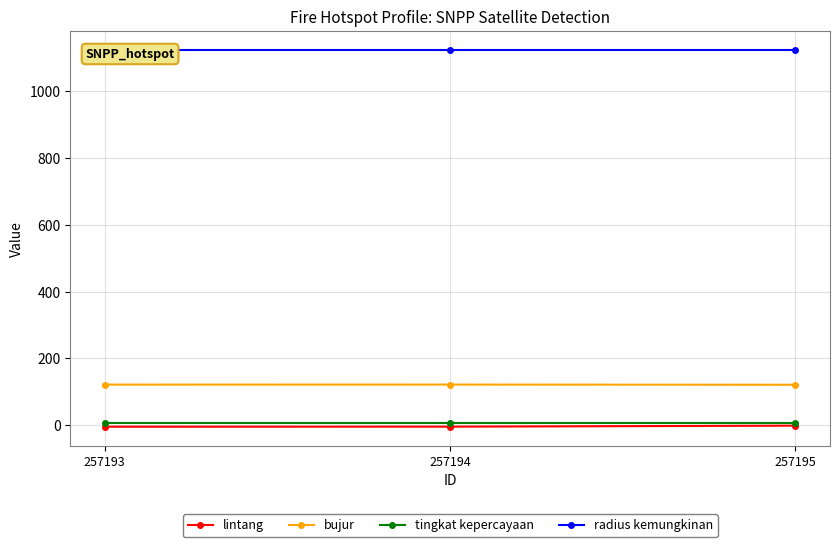

List the series in order of their peak value, lowest first.

lintang, tingkat kepercayaan, bujur, radius kemungkinan